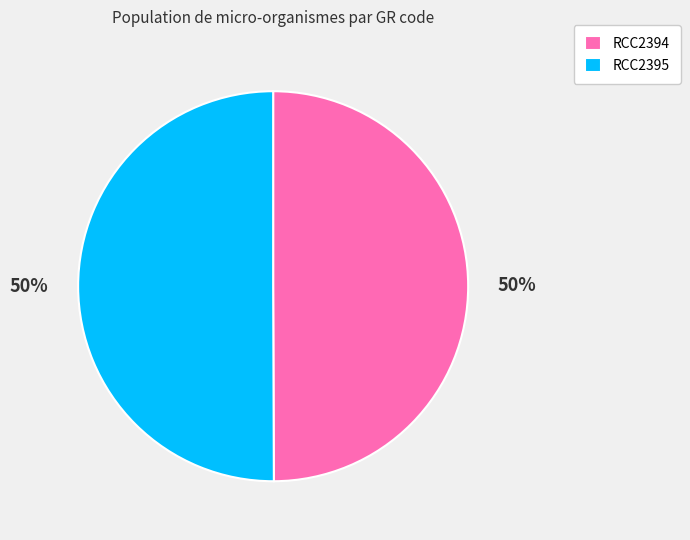

How many slices are in this pie chart?

2